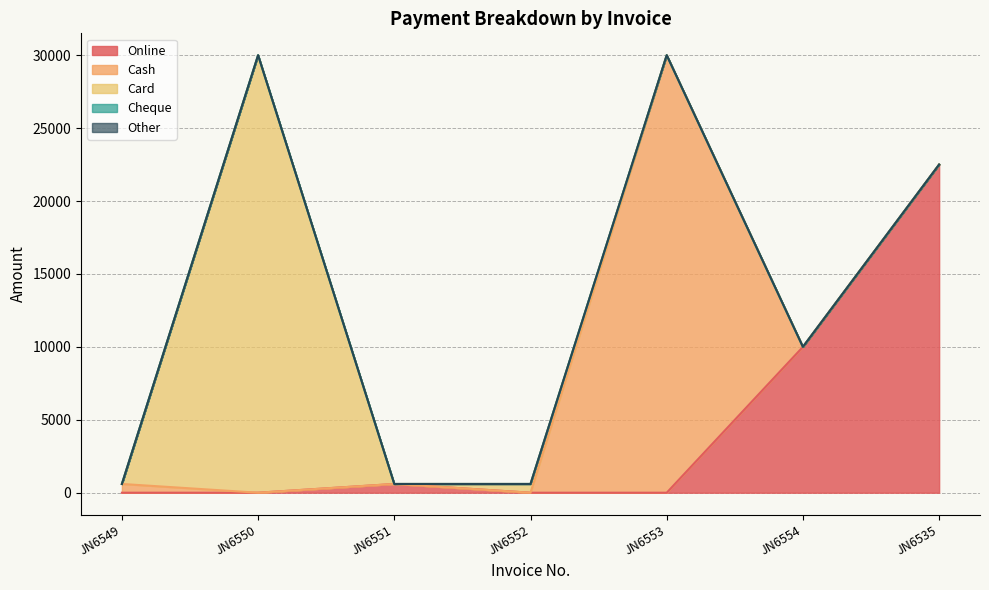

Where is Cash nearest to the value 15000?

JN6549